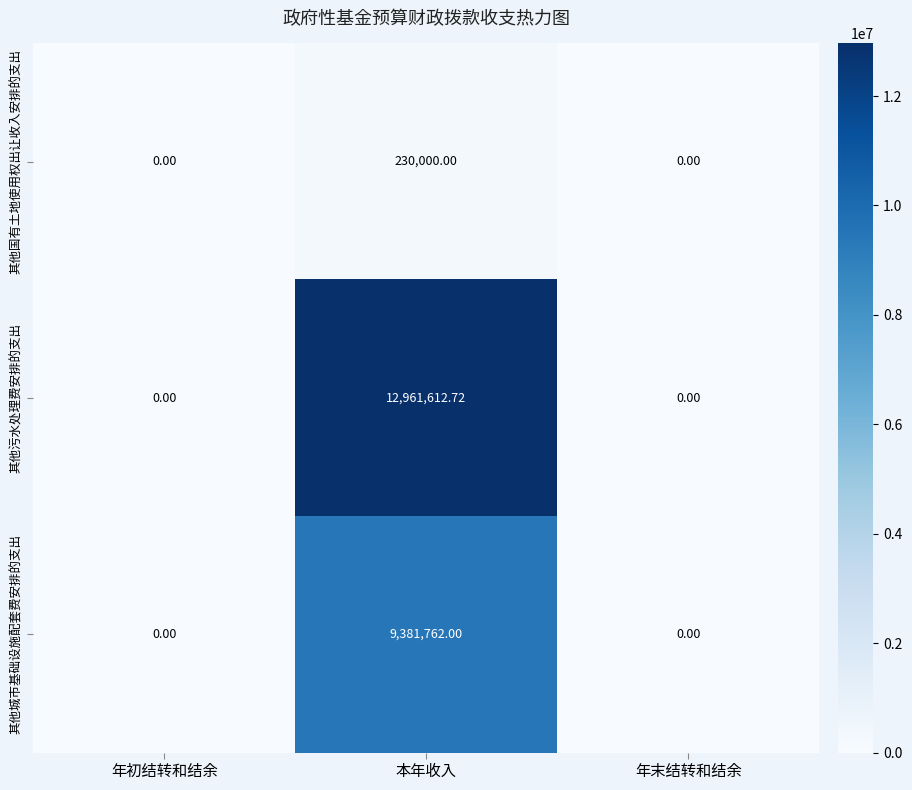

At which category is the sum across all series the highest?

本年收入